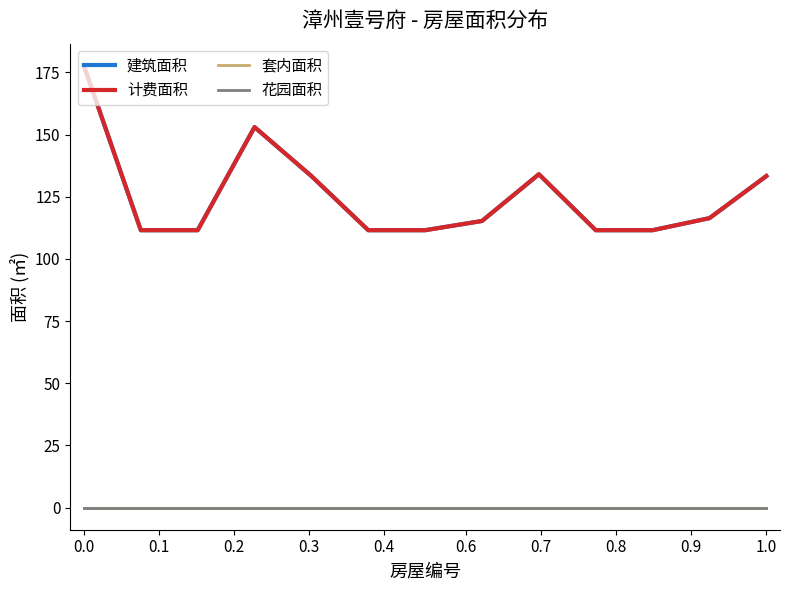

Does the chart display data point markers on the line(s)?

No